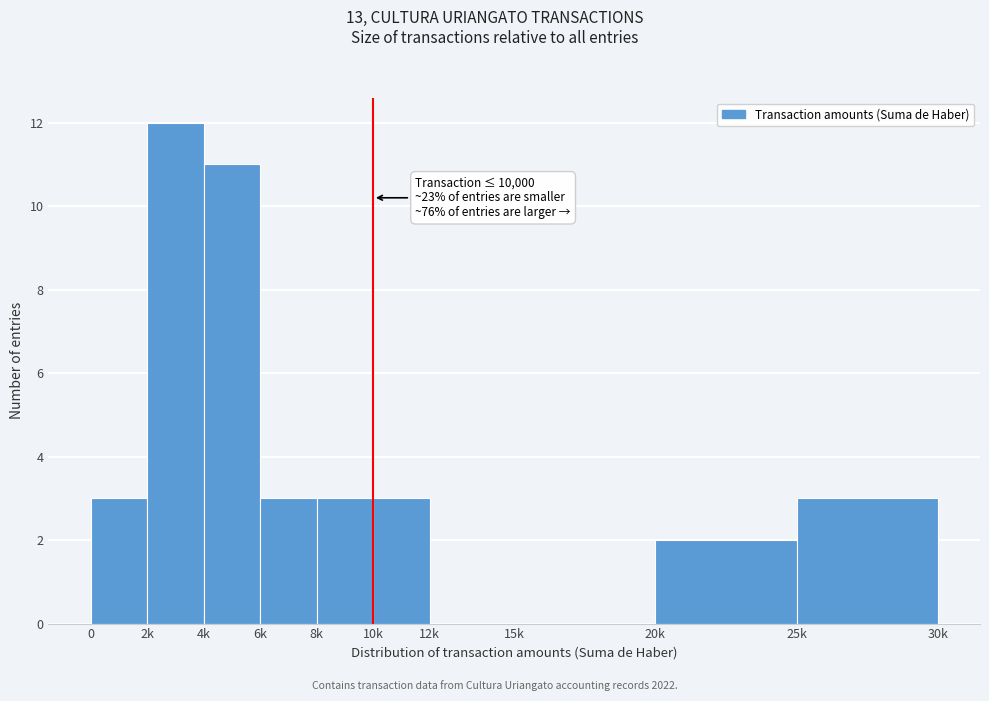

Reading right to left, transcribe all the data shown in this chart.

25k=3	20k=2	15k=0	12k=0	10k=3	8k=3	6k=3	4k=11	2k=12	0=3